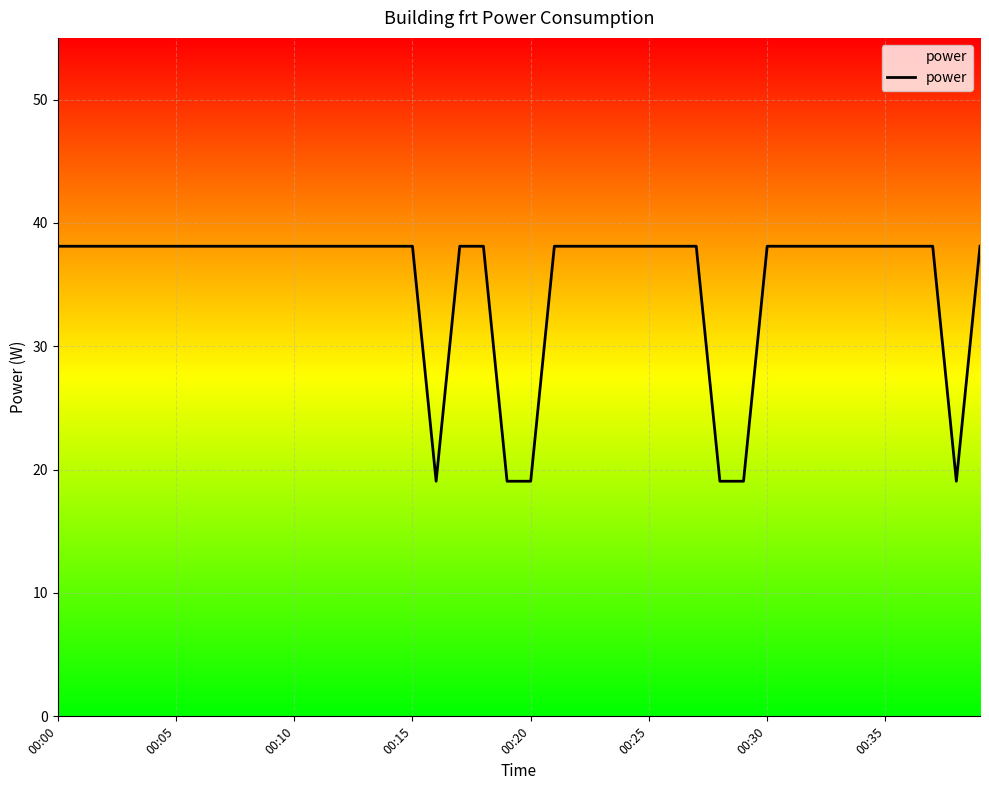

What is the difference between the second highest and minimum values?

19.1